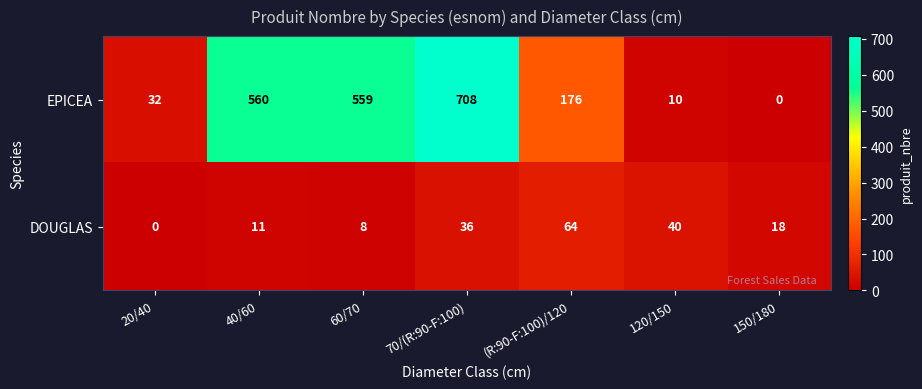

What is the spread (max minus min) of values at 150/180?

18